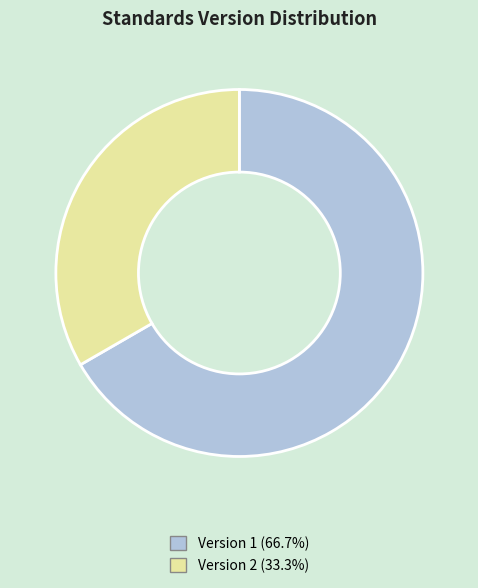

Is there any slice that represents more than half of the pie?

Yes